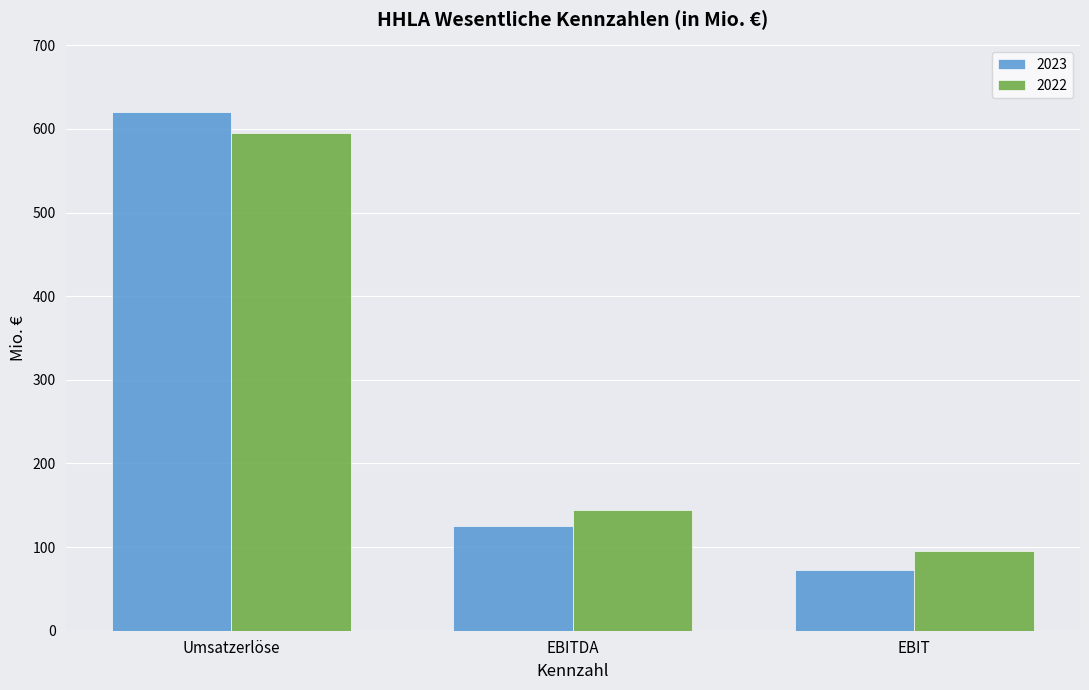

List the series in order of their peak value, lowest first.

2022, 2023